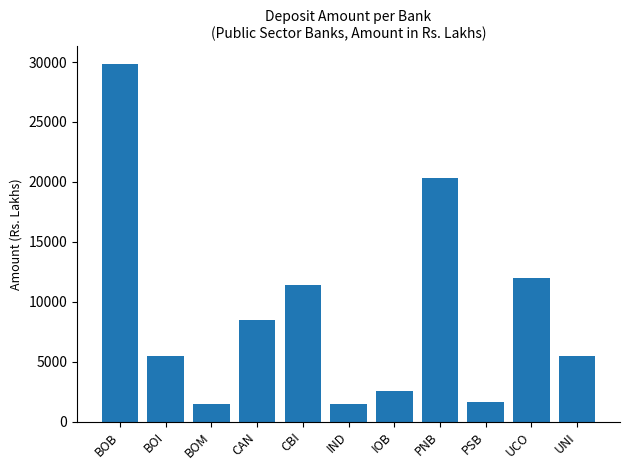

Where does the data first go above 5470?

BOB